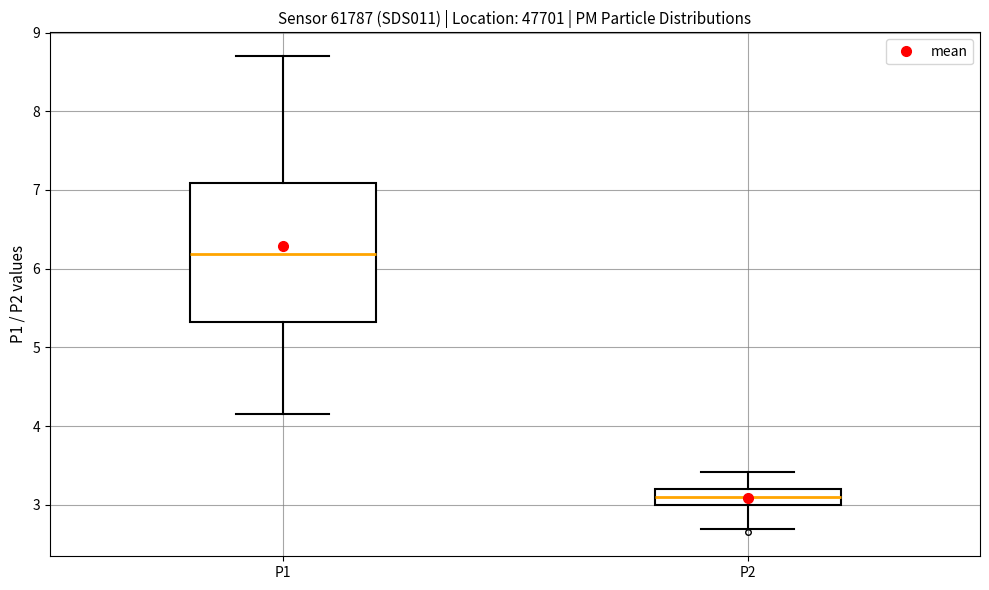

Which box's median line is the highest?

P1